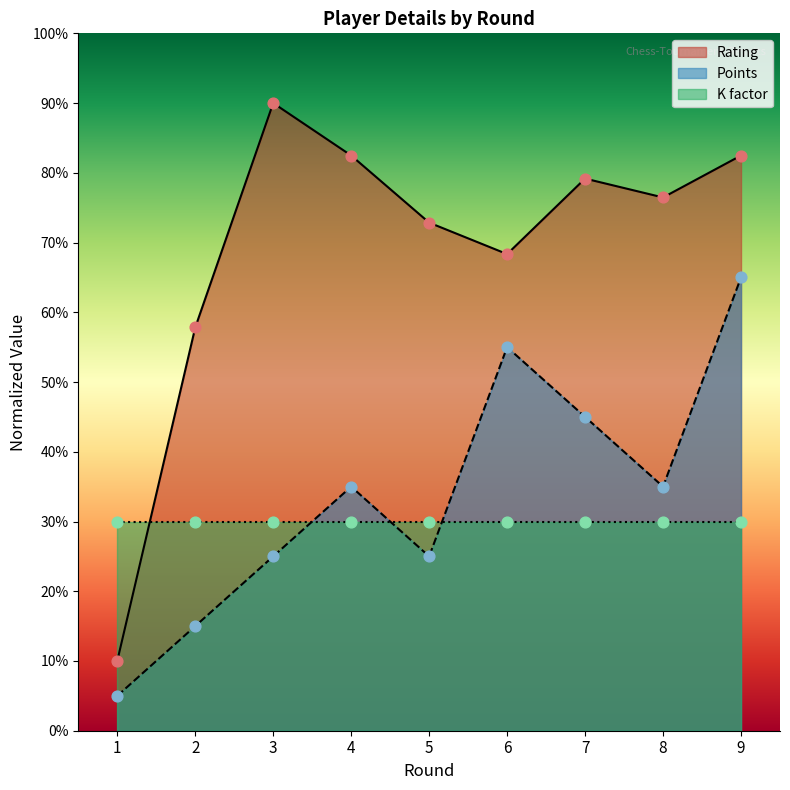

Is it true that Points equals 35.0 at 4?

True